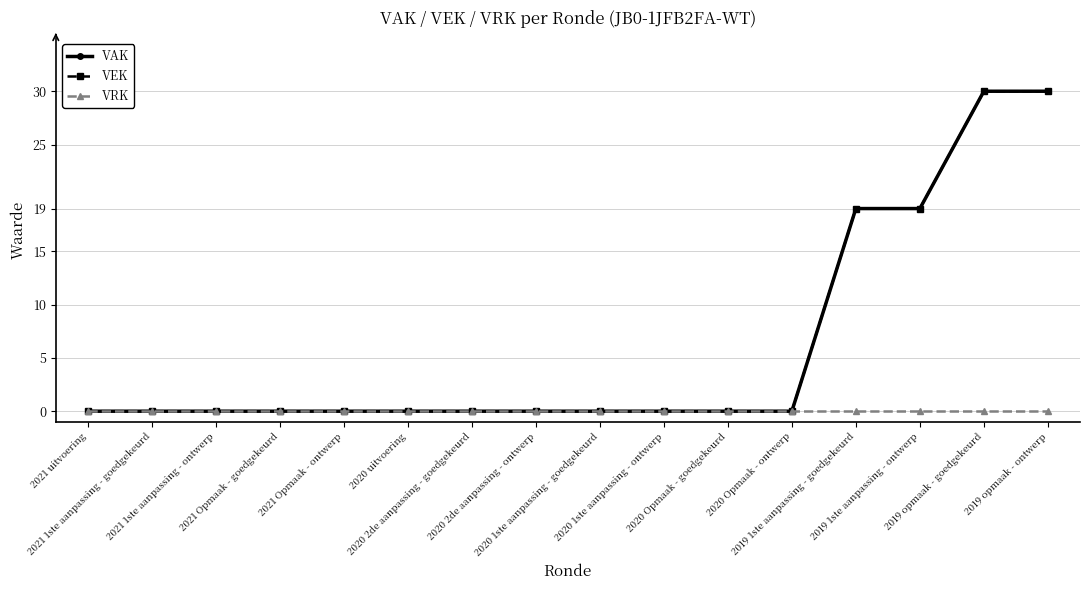

Is this an area chart (filled region under the line)?

No